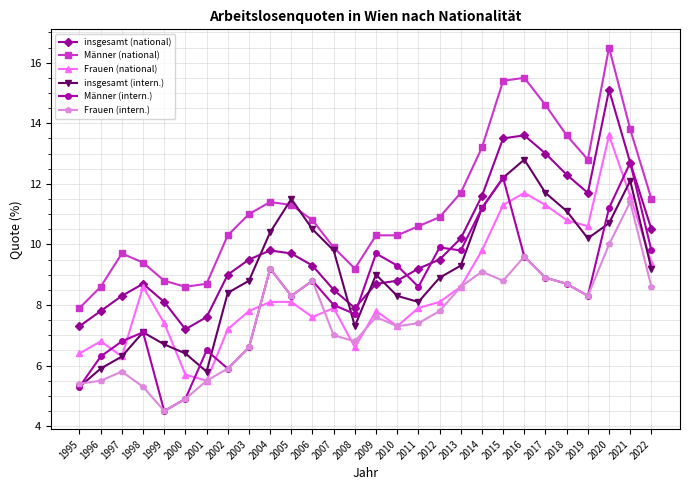

At which category does insgesamt (intern.) reach its first local valley?

2001